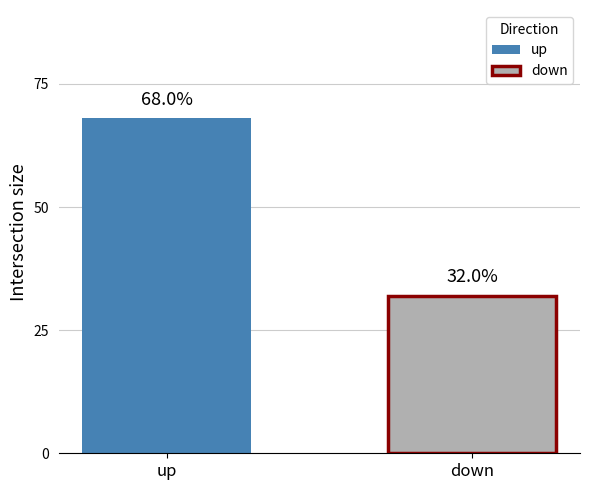

Rank the series by their average value, from lowest to highest.

down, up